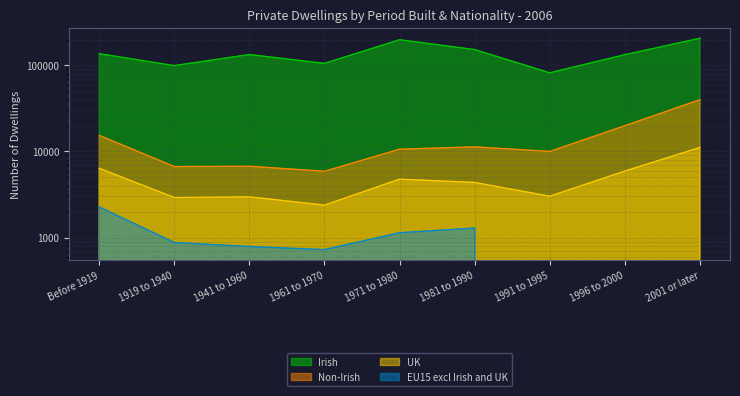

What is the label of the 7th point from the right?

1941 to 1960